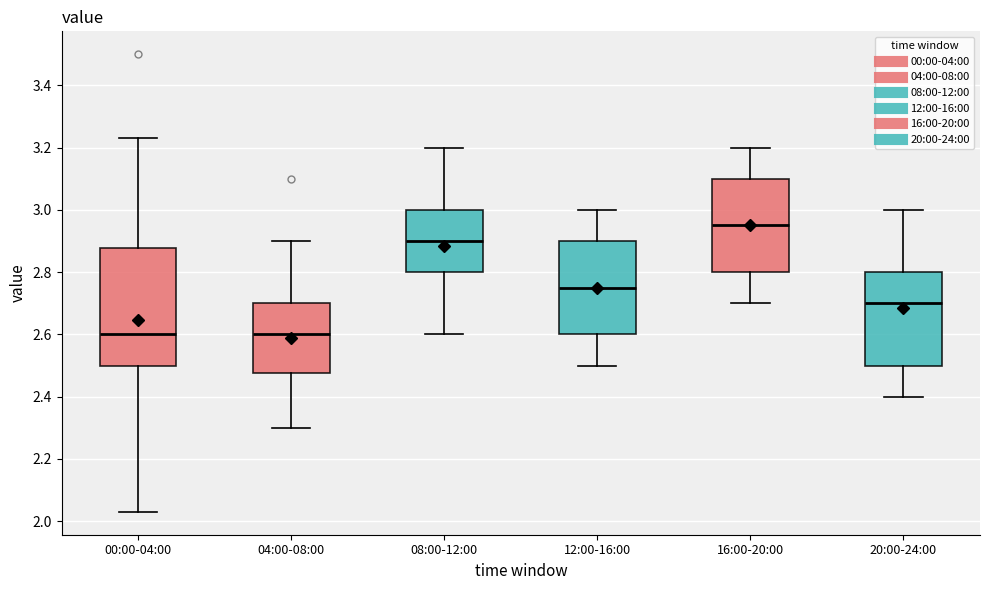

Comparing the boxes themselves (not the whiskers), which one is the tallest?

00:00-04:00